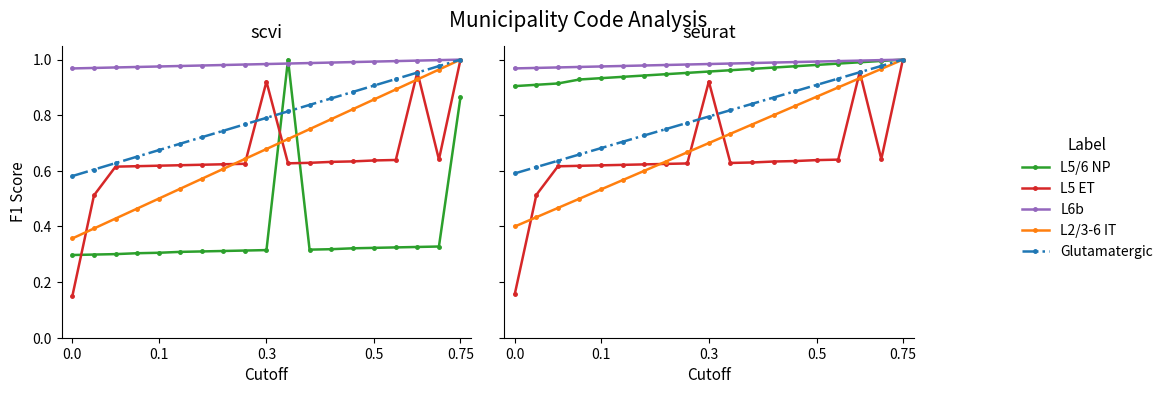

Reading right to left, transcribe all the data shown in this chart.

L5/6 NP: 1.0	1.0	1.0	1.0	1.0	1.0	1.0	1.0	1.0	1.0	1.0	0.9	0.9	0.9	0.9	0.9	0.9	0.9	0.9
L5 ET: 1.0	0.6	1.0	0.6	0.6	0.6	0.6	0.6	0.6	0.9	0.6	0.6	0.6	0.6	0.6	0.6	0.6	0.5	0.2
L6b: 1.0	1.0	1.0	1.0	1.0	1.0	1.0	1.0	1.0	1.0	1.0	1.0	1.0	1.0	1.0	1.0	1.0	1.0	1.0
L2/3-6 IT: 1.0	1.0	0.9	0.9	0.9	0.8	0.8	0.8	0.7	0.7	0.7	0.6	0.6	0.6	0.5	0.5	0.5	0.4	0.4
Glutamatergic: 1.0	1.0	1.0	0.9	0.9	0.9	0.9	0.8	0.8	0.8	0.8	0.8	0.7	0.7	0.7	0.7	0.6	0.6	0.6